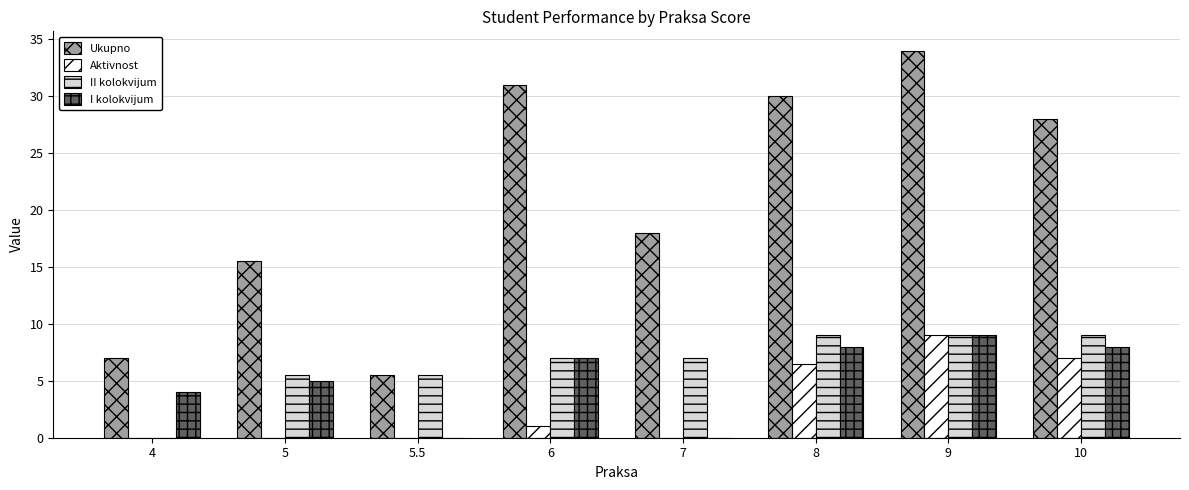

Which series has the largest range (max minus min)?

Ukupno